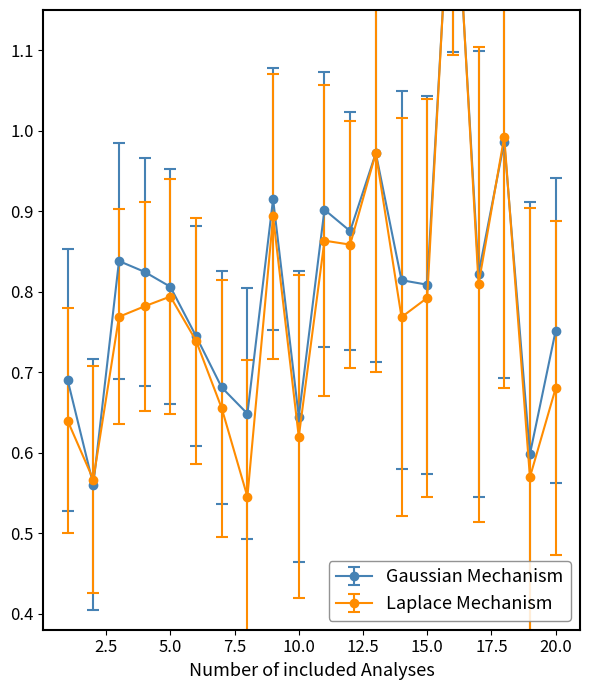

What is the minimum value shown in the chart?

0.5